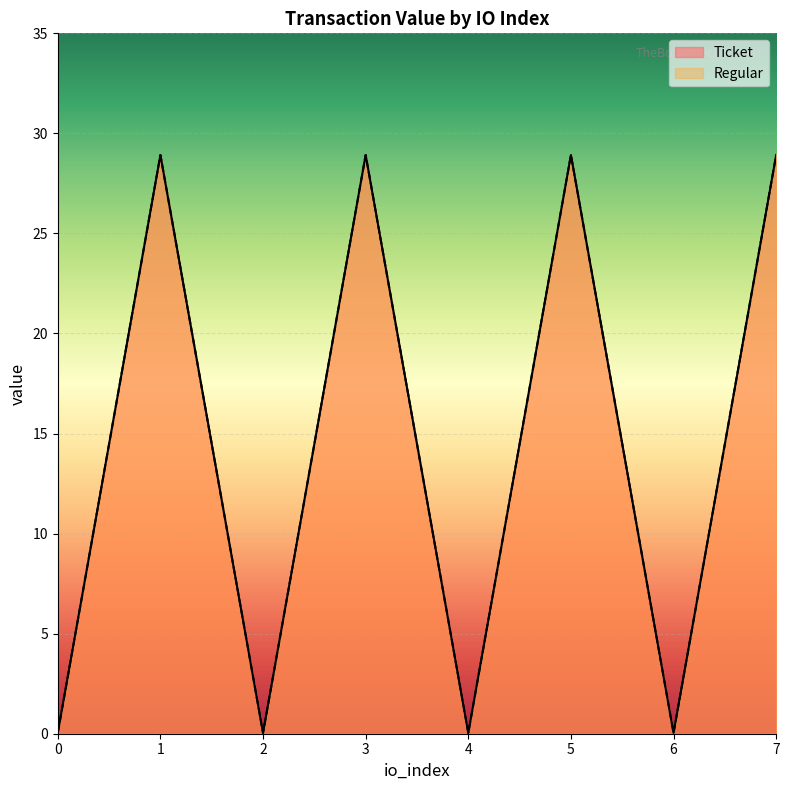

At how many categories does at least one series exceed 6?

4